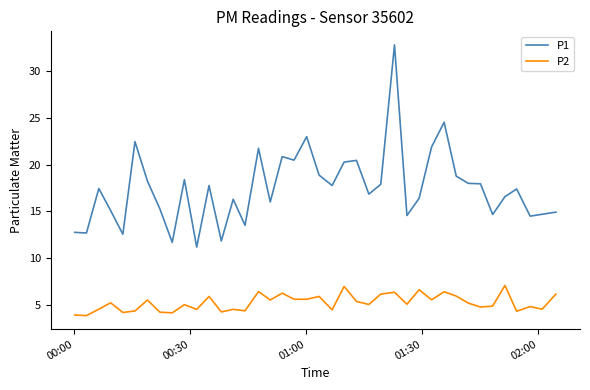

What is the average value of the P1 series?

17.5